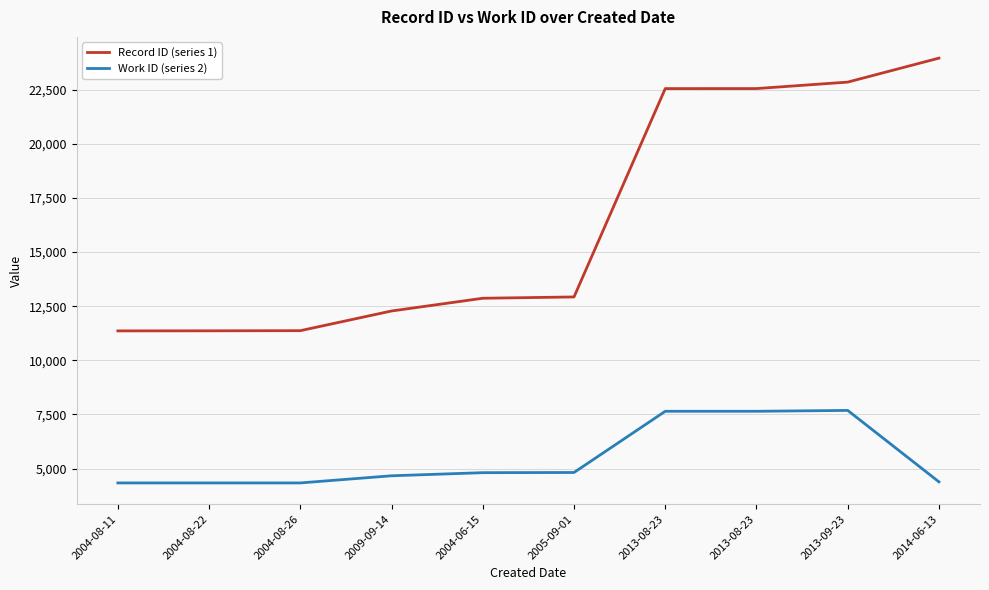

What is the highest value of the Work ID (series 2) series?

7688